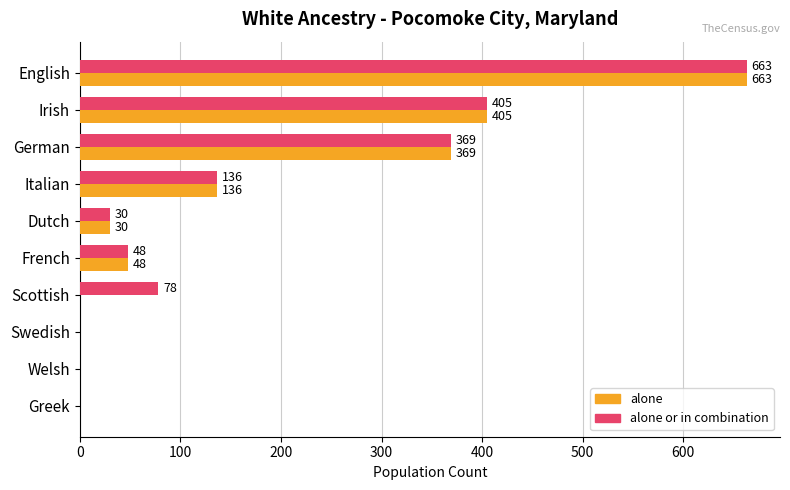

What is the sum of the alone values at German and French?

417